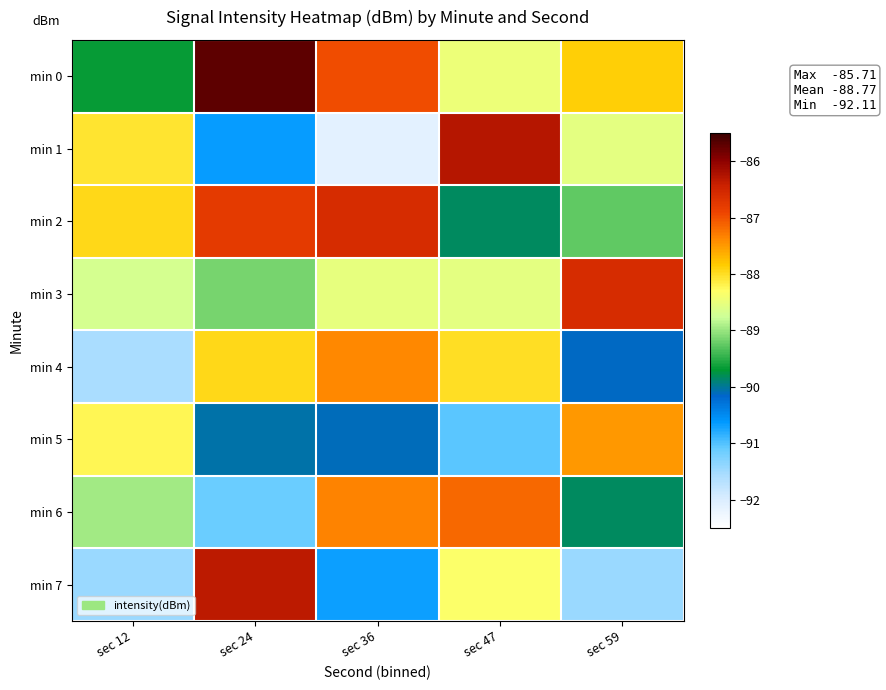

Which series changed the most between sec 12 and sec 36?

min 4